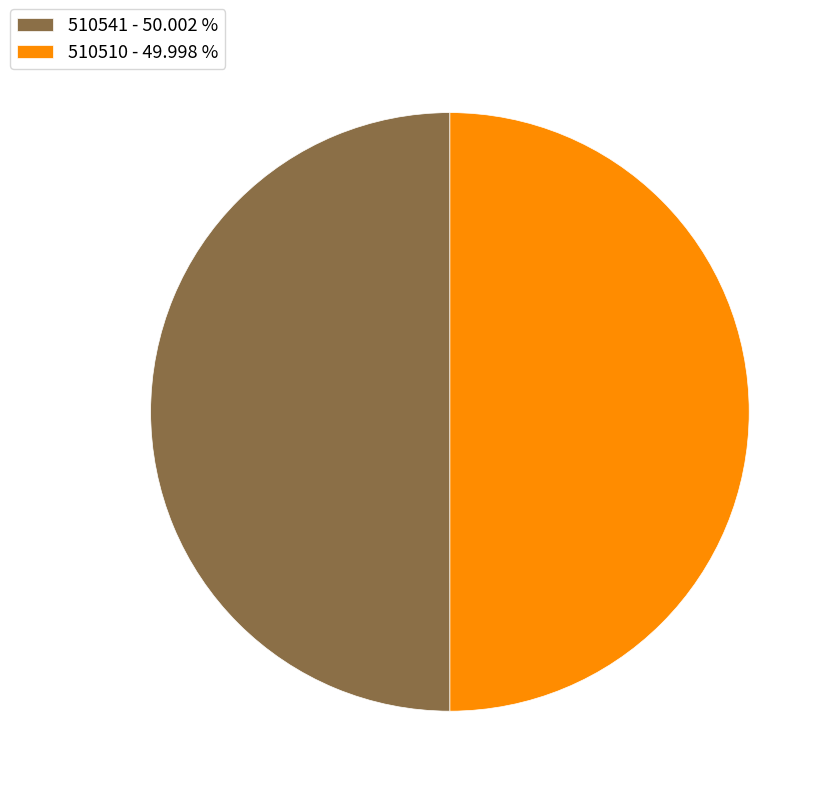

How many segments does this pie chart have?

2